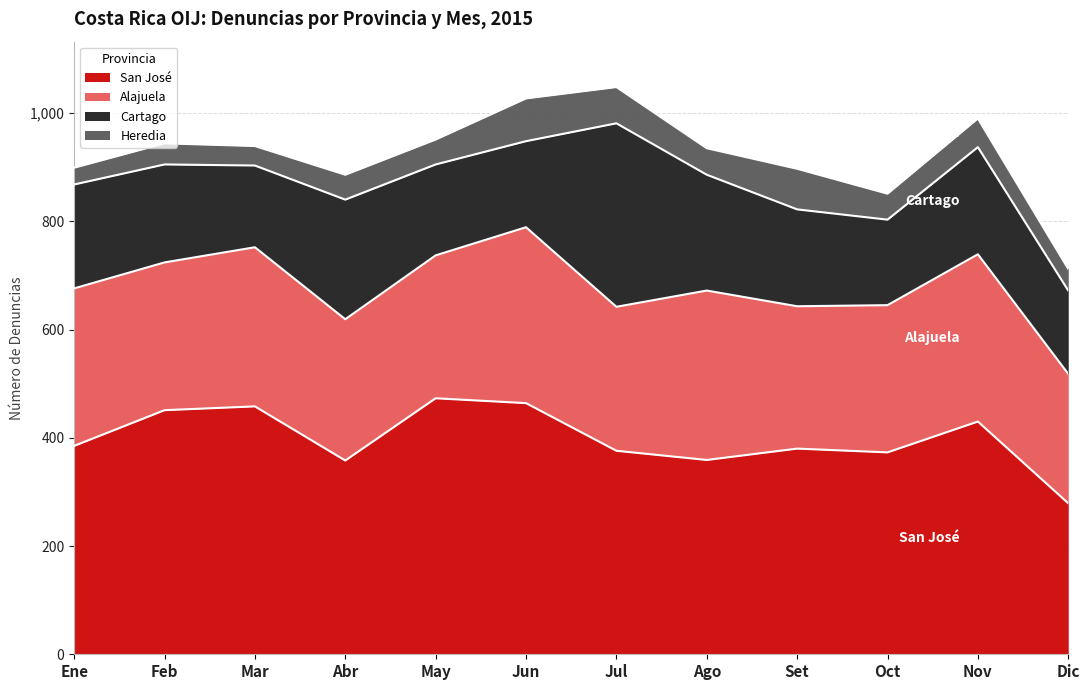

What is the label of the 2nd point from the left?

Feb